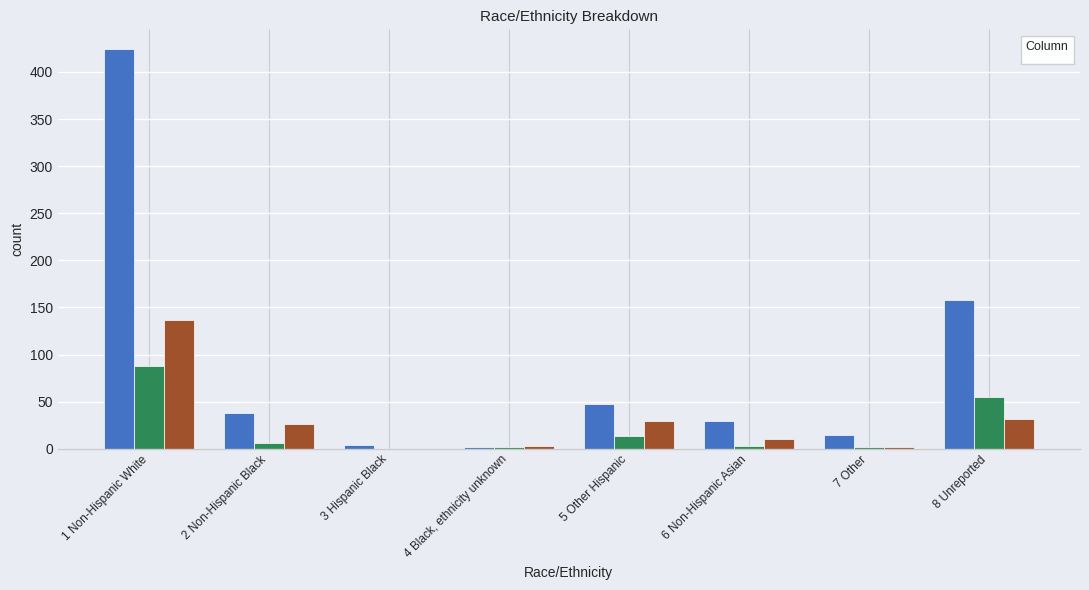

What is the difference between the maximum and second lowest values in the _1 series?

420